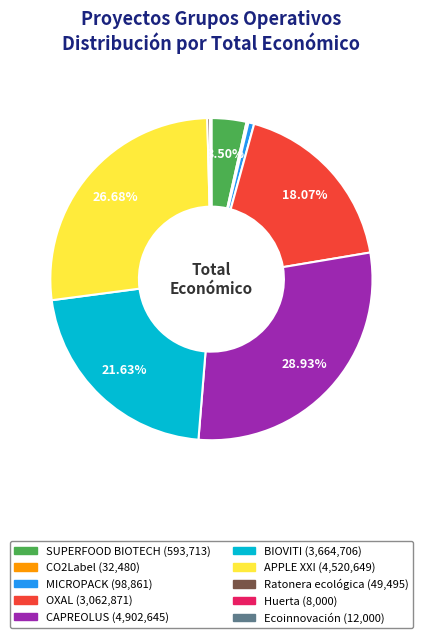

True or false: CAPREOLUS accounts for 29% of the total.

True